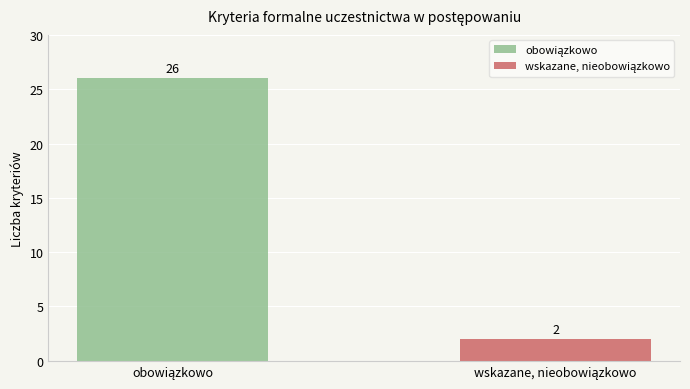

What is the greatest value displayed?

26